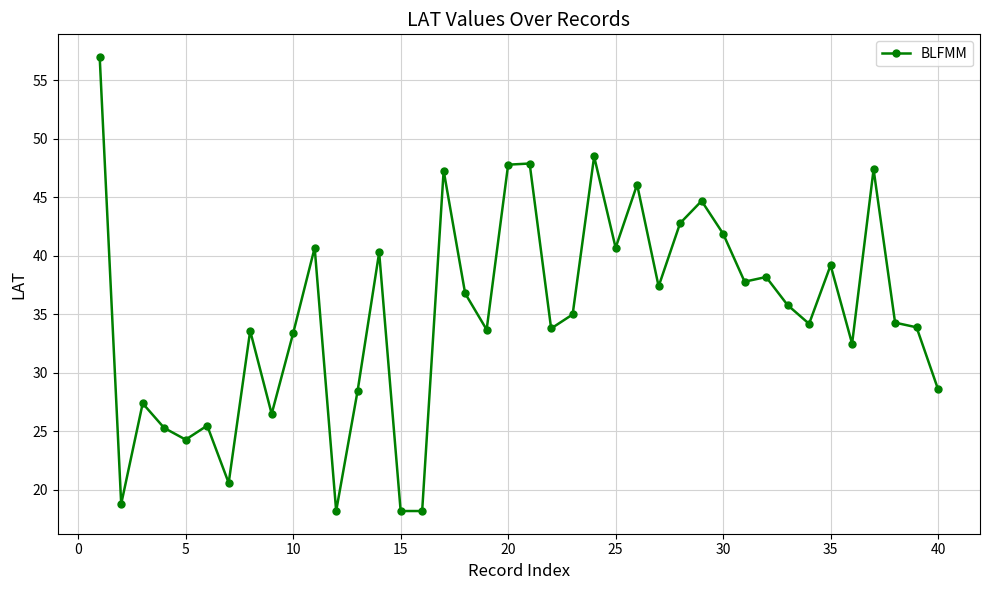

What is the maximum value shown in the chart?

57.0